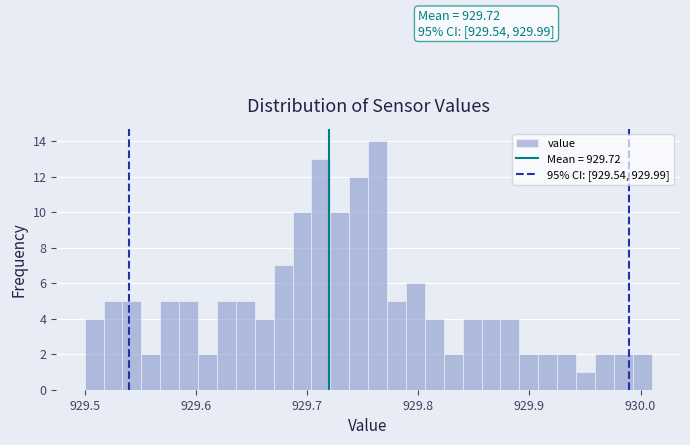

Read against the x-axis, roughly where is the centre of the tallest bar?

929.76